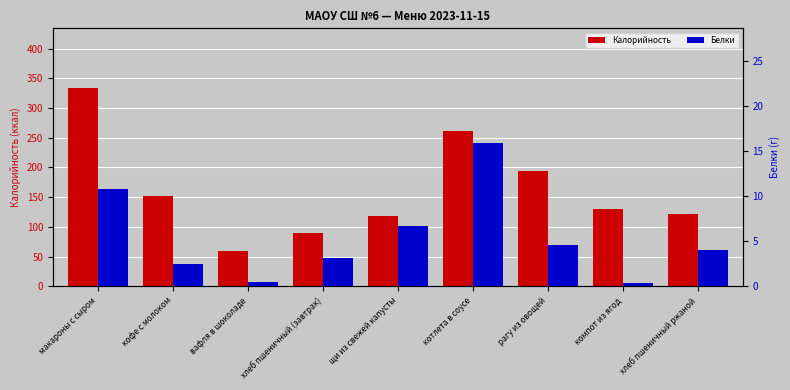

At how many categories does at least one series exceed 146?

4